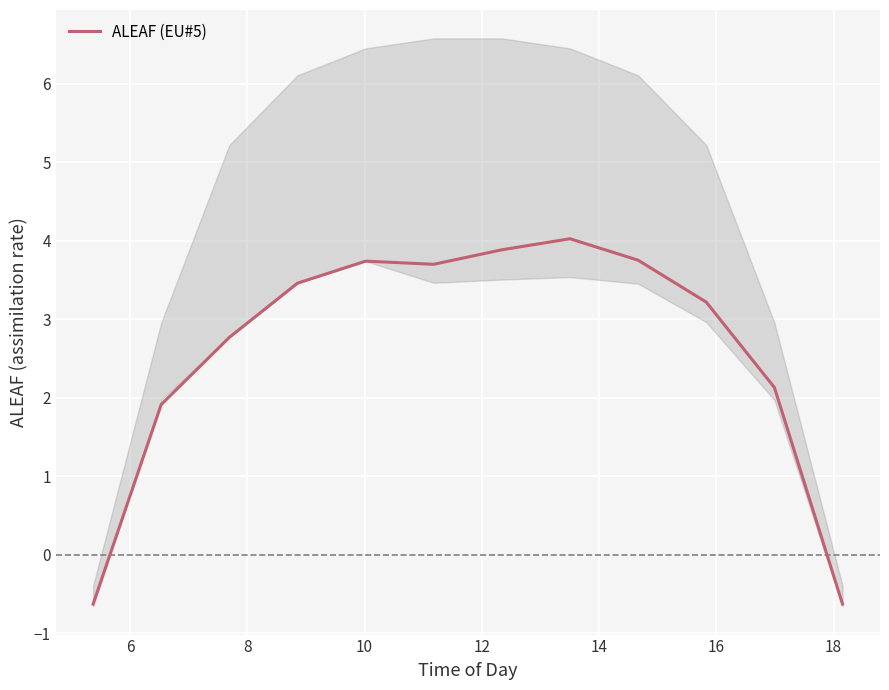

What is the maximum value for ALEAF (EU#5)?

4.0